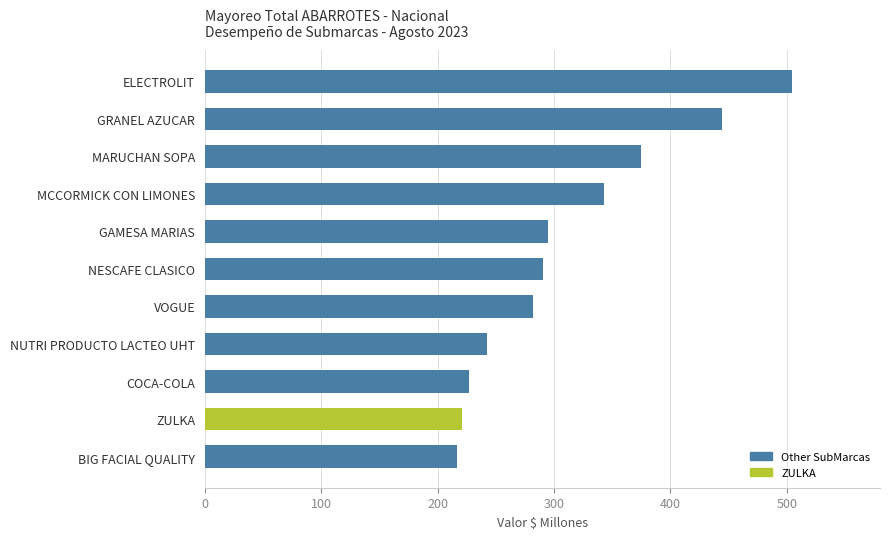

The value at GRANEL AZUCAR is 444.8. True or false?

True